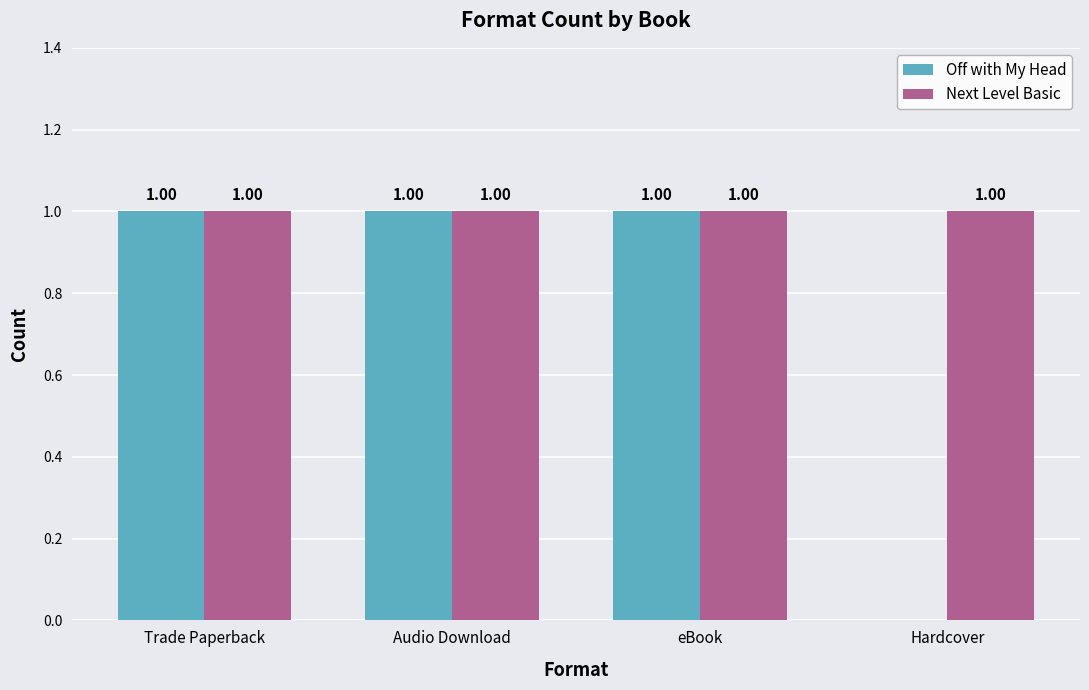

What are all the series names shown in the legend?

Off with My Head, Next Level Basic